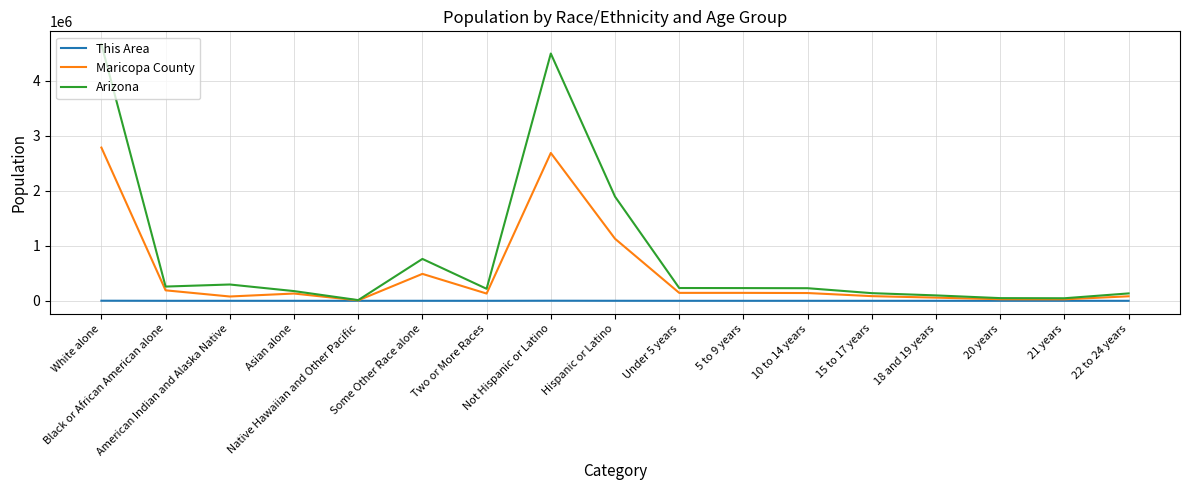

Where does the Arizona series first go above 228995?

White alone